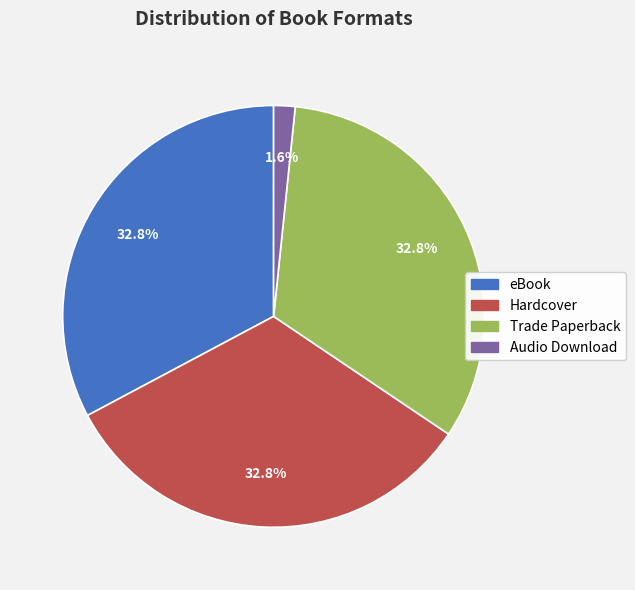

What percentage do Hardcover and Audio Download together represent?

34.4%